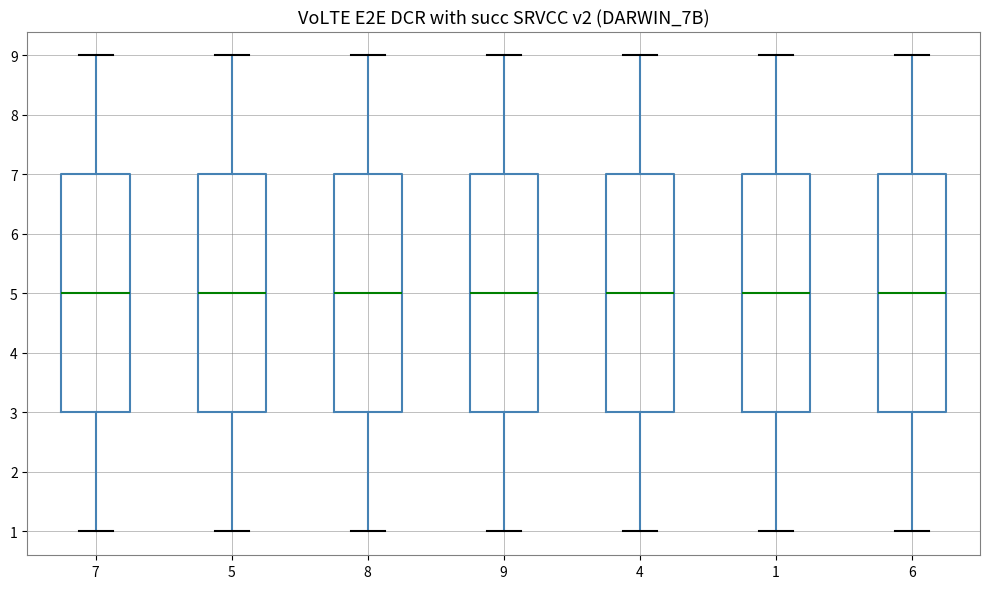

Reading left to right, read every box against the y-axis: the position of its median line, the range the box covers, and the ends of its whiskers. The values are not printed on the chart, so give them approximately, as read against the axis.

7: median 5, box 3 to 7, whiskers 1 to 9
5: median 5, box 3 to 7, whiskers 1 to 9
8: median 5, box 3 to 7, whiskers 1 to 9
9: median 5, box 3 to 7, whiskers 1 to 9
4: median 5, box 3 to 7, whiskers 1 to 9
1: median 5, box 3 to 7, whiskers 1 to 9
6: median 5, box 3 to 7, whiskers 1 to 9